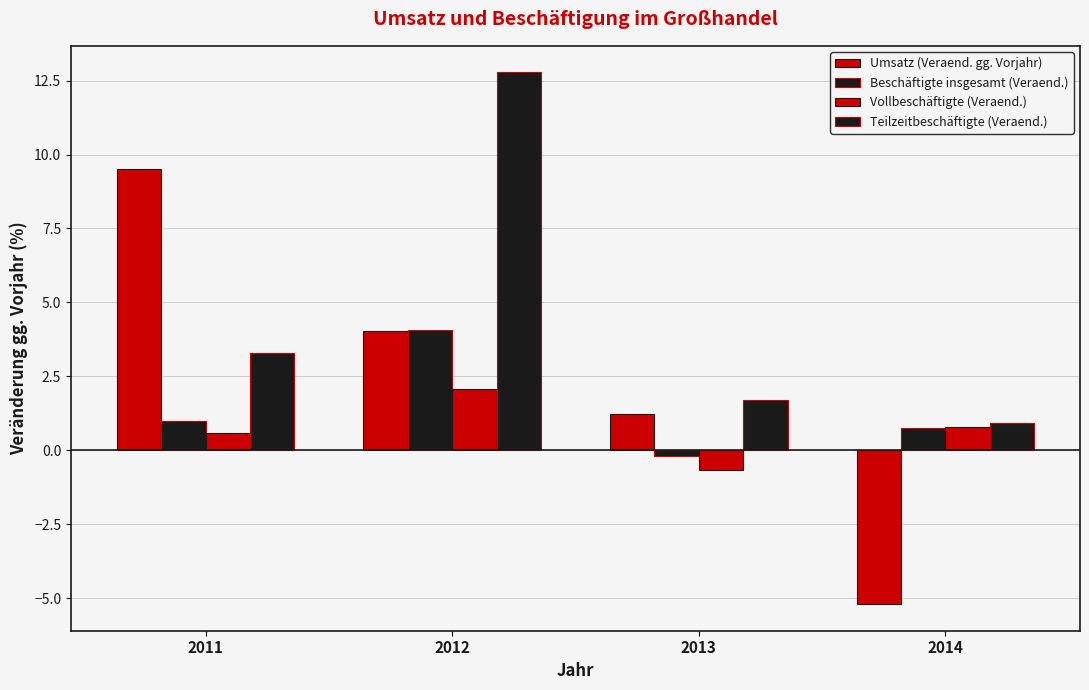

How many data points in Teilzeitbeschäftigte (Veraend.) are above 3?

2